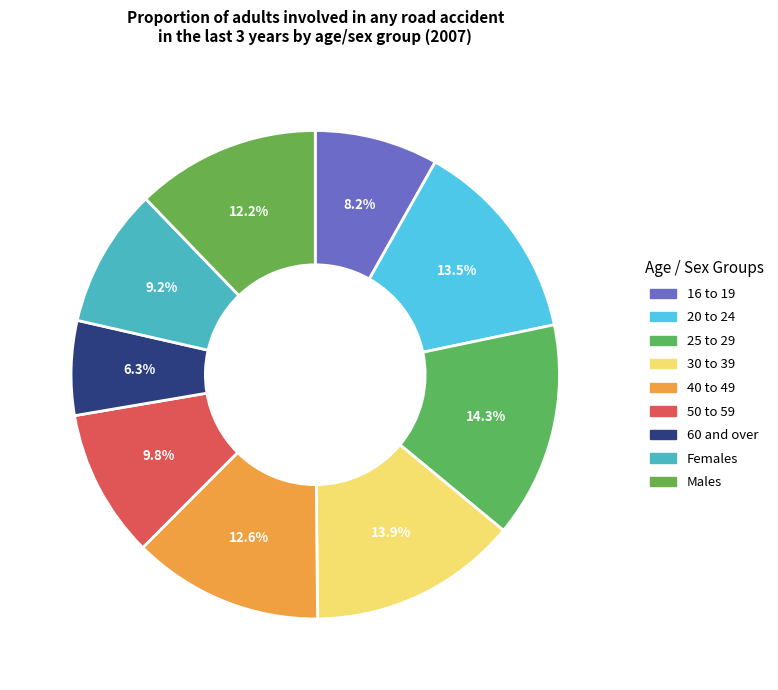

Does Females account for over 50% of the chart?

No